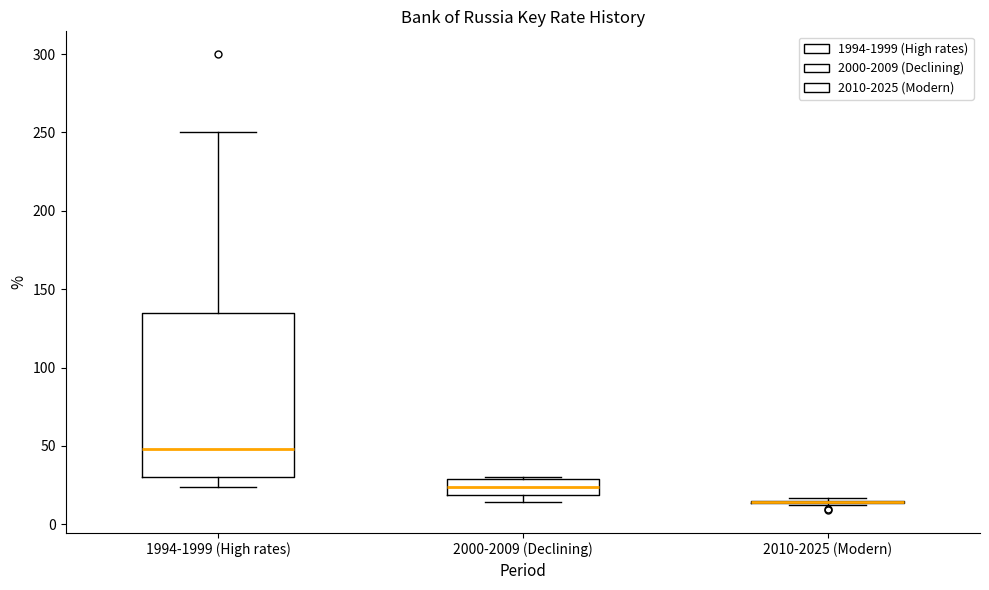

Reading left to right, read every box against the y-axis: the position of its median line, the range the box covers, and the ends of its whiskers. The values are not printed on the chart, so give them approximately, as read against the axis.

1994-1999 (High rates): median 50, box 30 to 135, whiskers 25 to 250
2000-2009 (Declining): median 25, box 20 to 30, whiskers 15 to 30
2010-2025 (Modern): box collapsed to a line at 15, whiskers 10 to 15